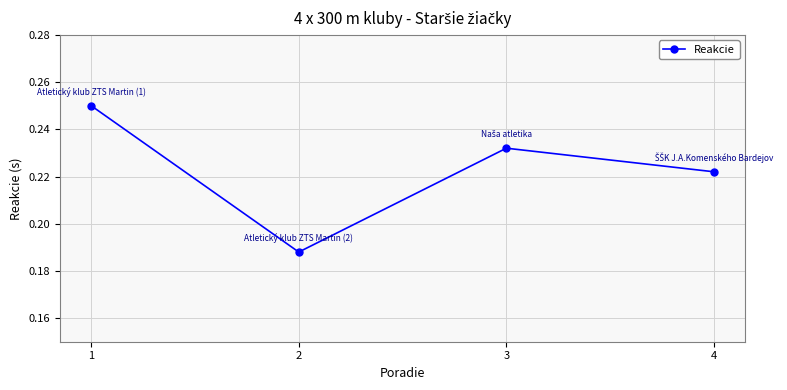

Which has a higher value, 4 or 3?

3